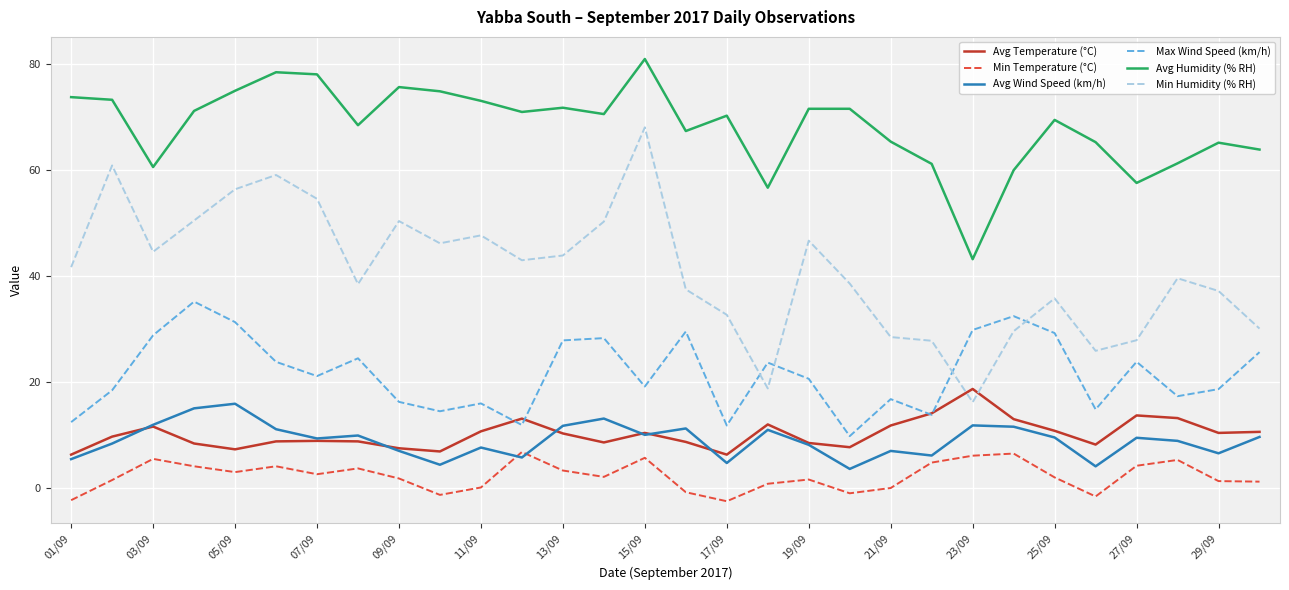

Which series has the largest total across all categories?

Avg Humidity (% RH)